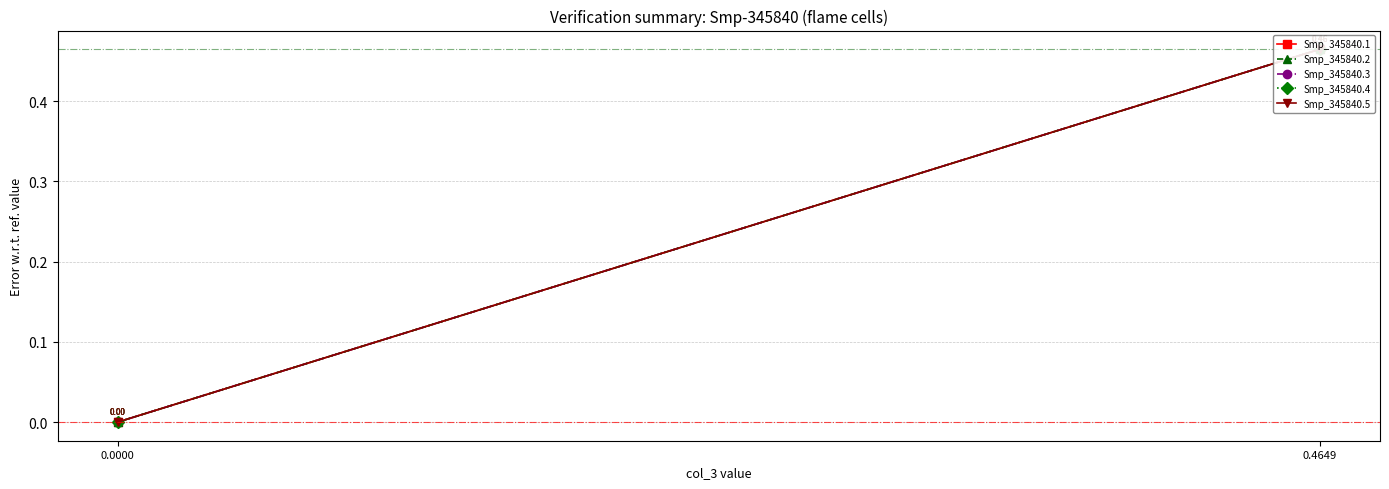

At which category does the chart reach its peak across all series?

0.4649